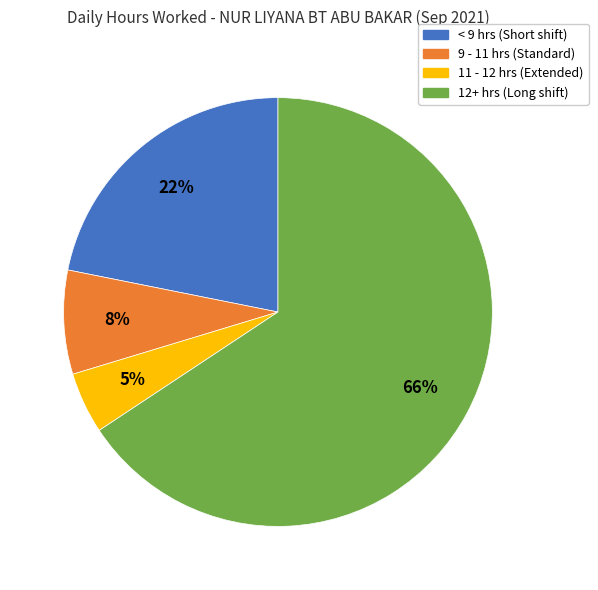

Is there a majority slice in this chart?

Yes